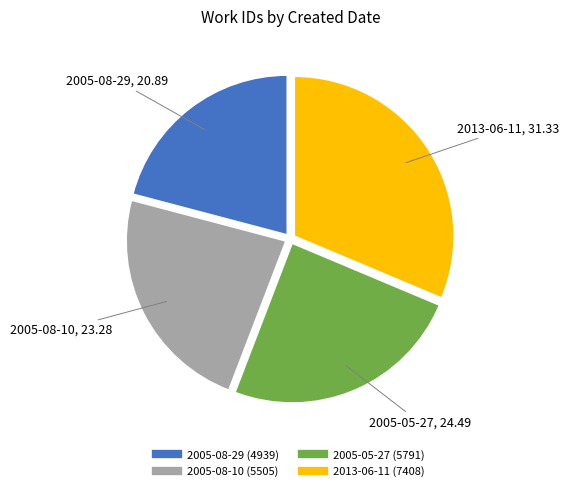

The 2005-05-27 slice represents 24% of the pie. True or false?

True